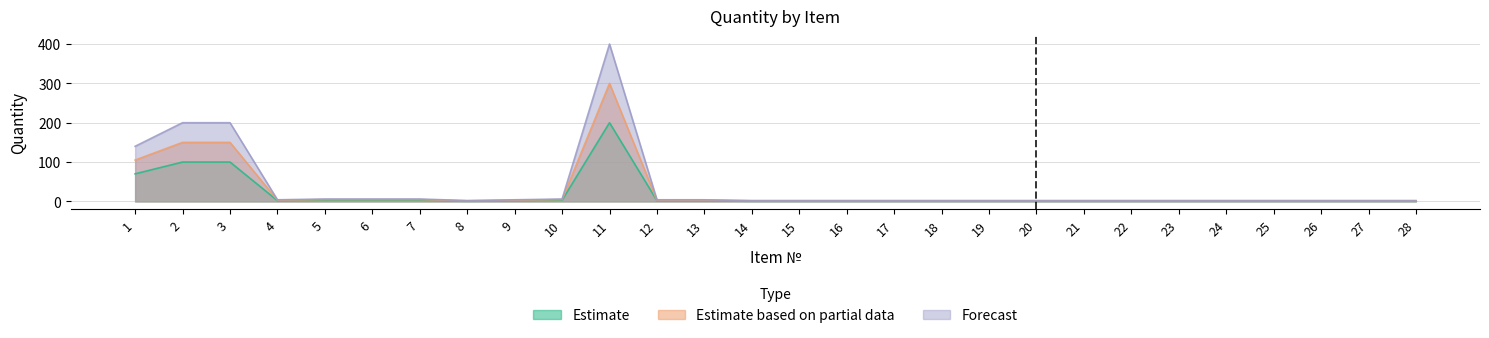

What is the value of the Forecast point at the 11th from the left?

400.0